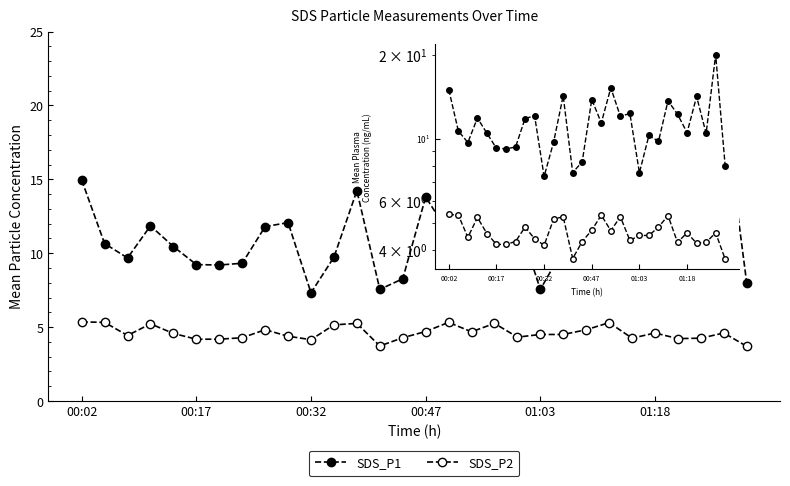

What is the sum of the SDS_P1 values at 16 and 17?

26.6